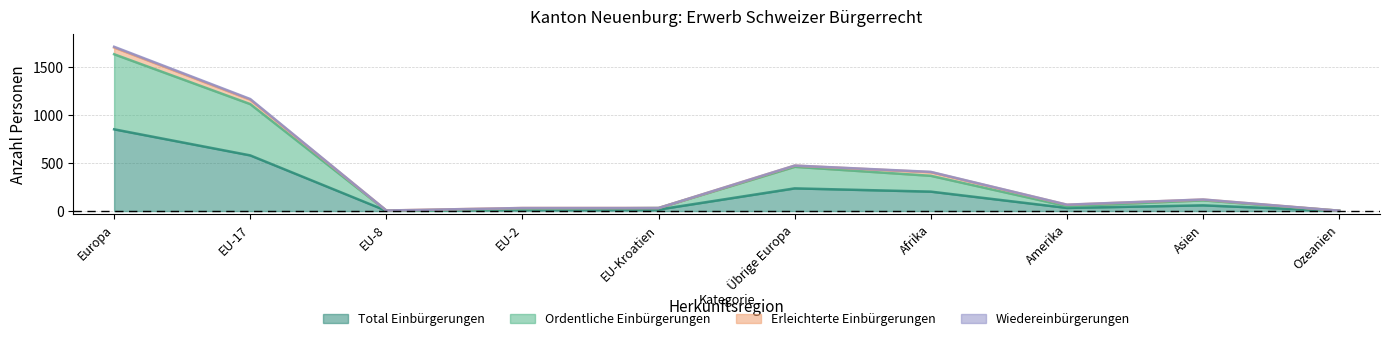

What is the greatest value displayed?

1636